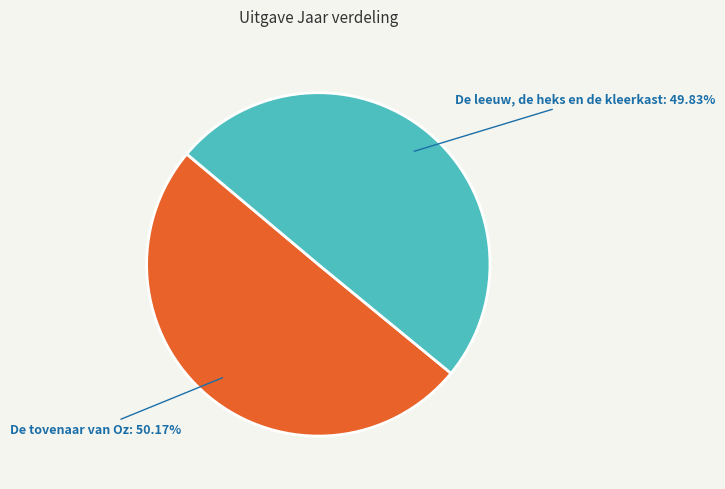

How many segments does this pie chart have?

2